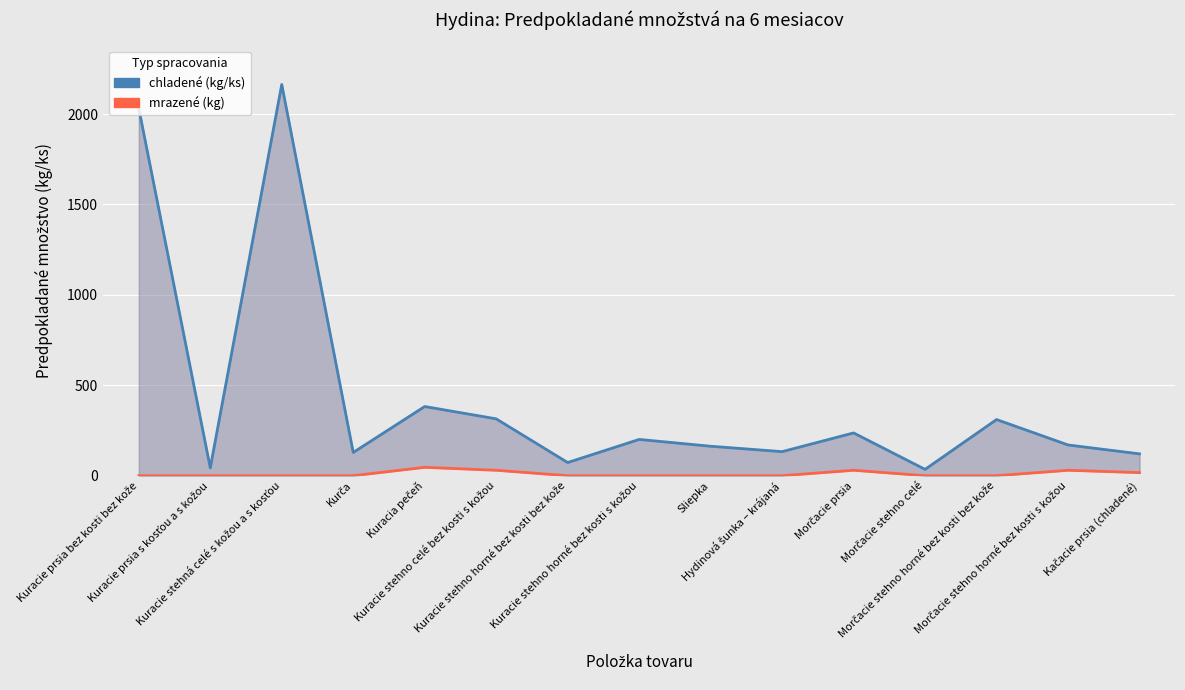

What is the difference between the second highest and second lowest values in the mrazené (kg) series?

30.0